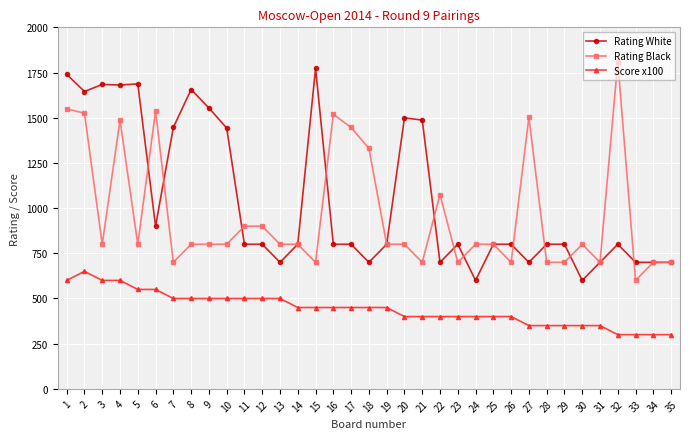

Rank the series at 28 from highest to lowest value.

Rating White, Rating Black, Score x100